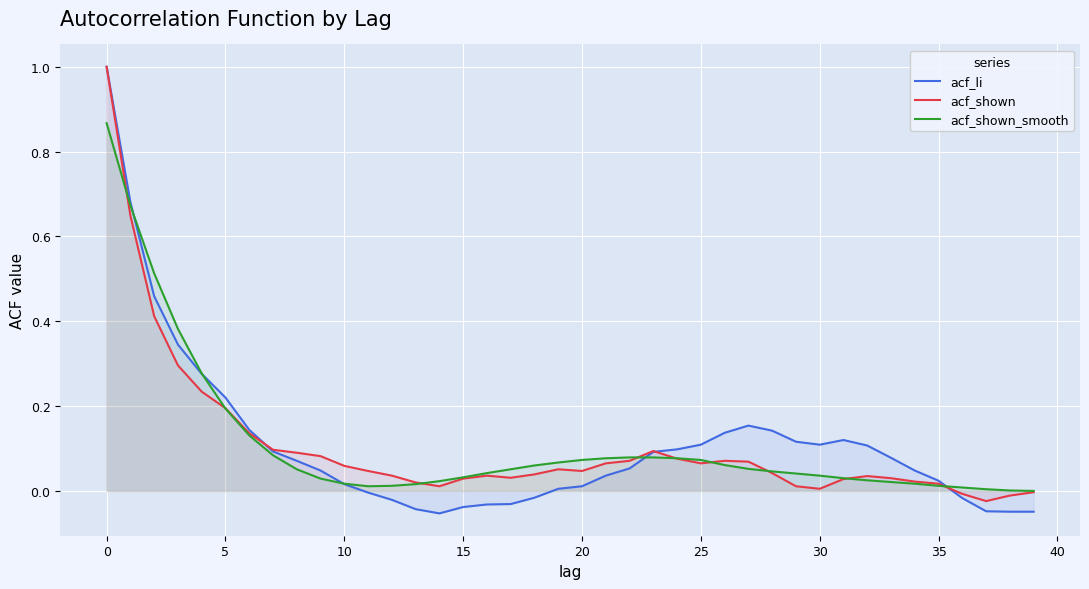

The acf_shown_smooth series shows 1.1 at 0. True or false?

False